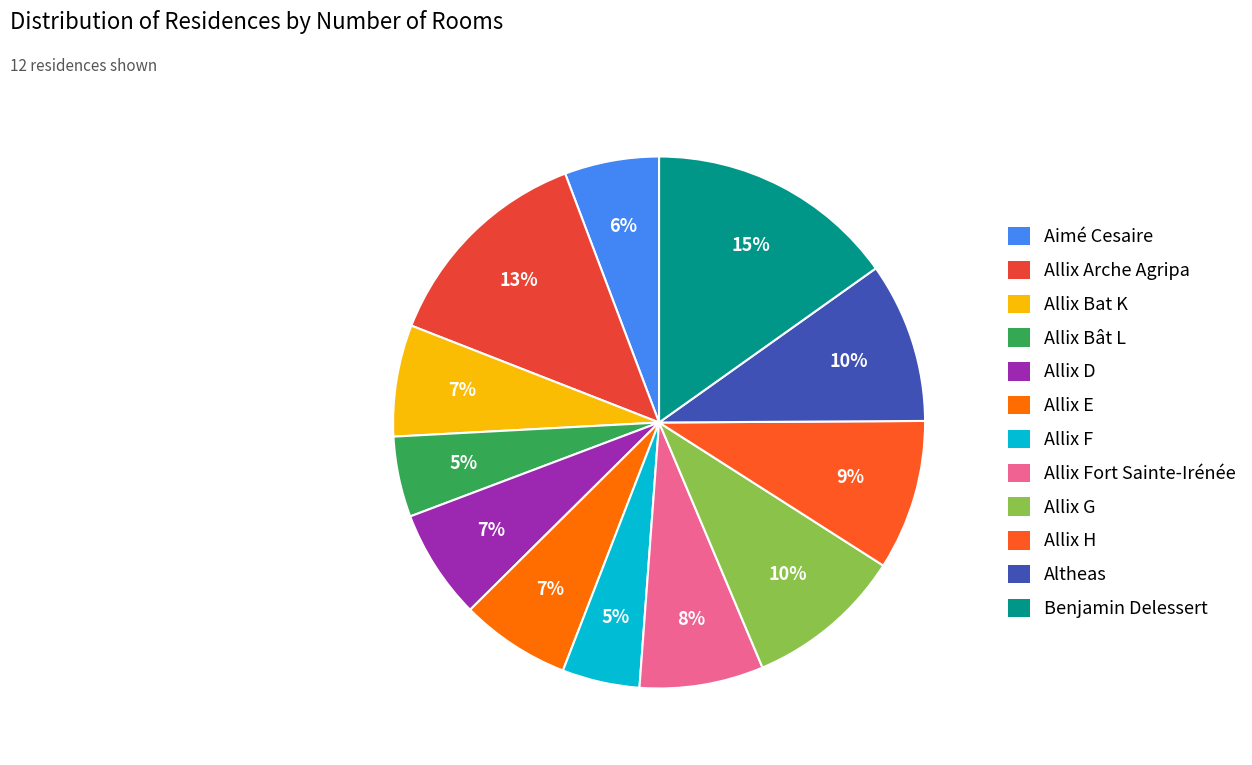

How many slices are in this pie chart?

12